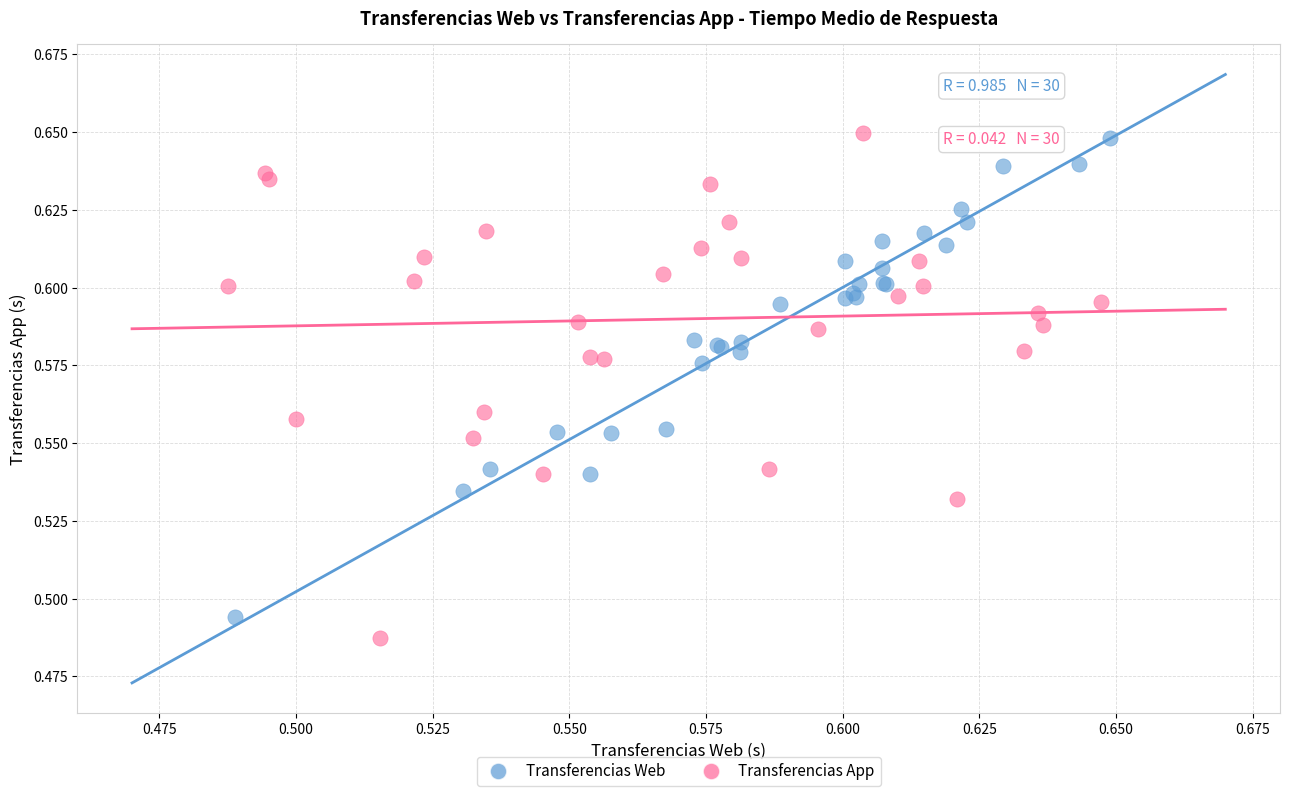

Which series has the widest spread of Y values?

Transferencias App